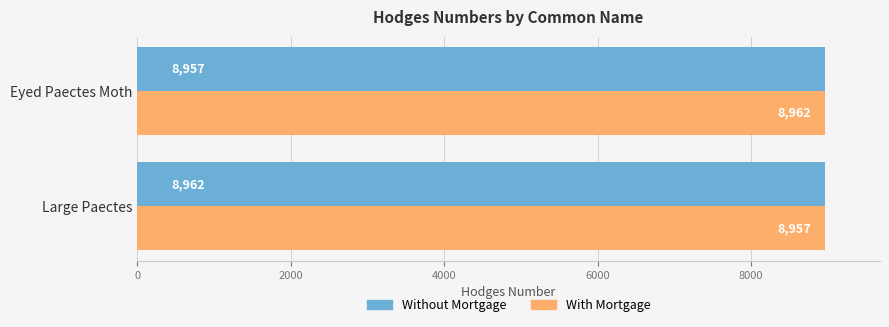

How many data points in With Mortgage are less than 8962?

1